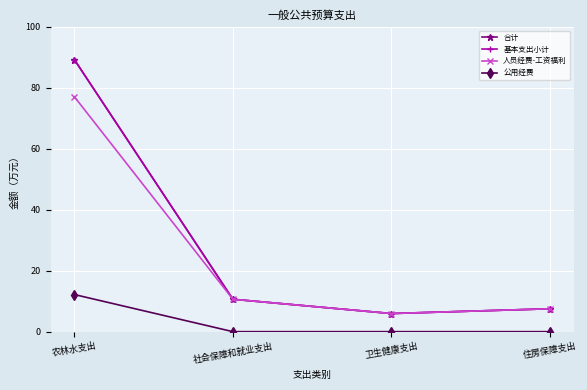

At which label is 公用经费 closest to 6?

社会保障和就业支出